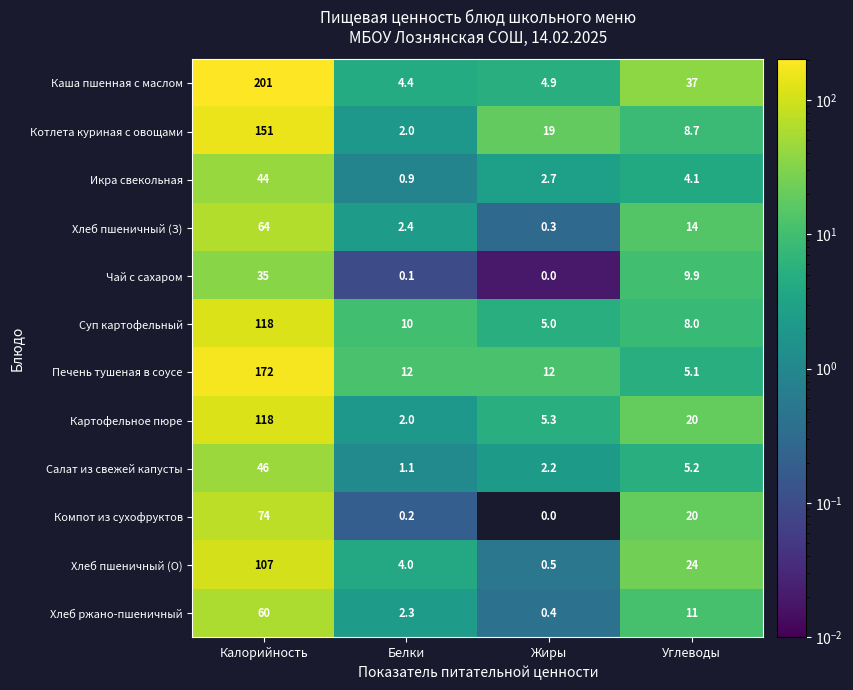

Is it true that Хлеб ржано-пшеничный equals 2.3 at Белки?

True